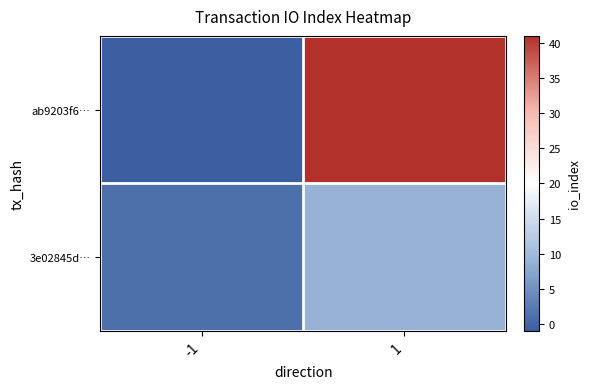

Between -1 and 1, which is larger?

1